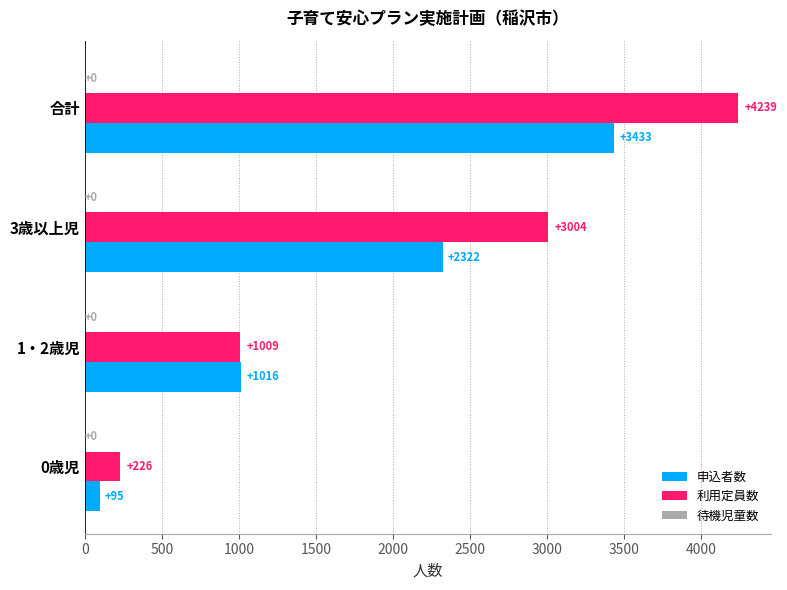

List the series in order of their overall mean, lowest first.

申込者数, 利用定員数